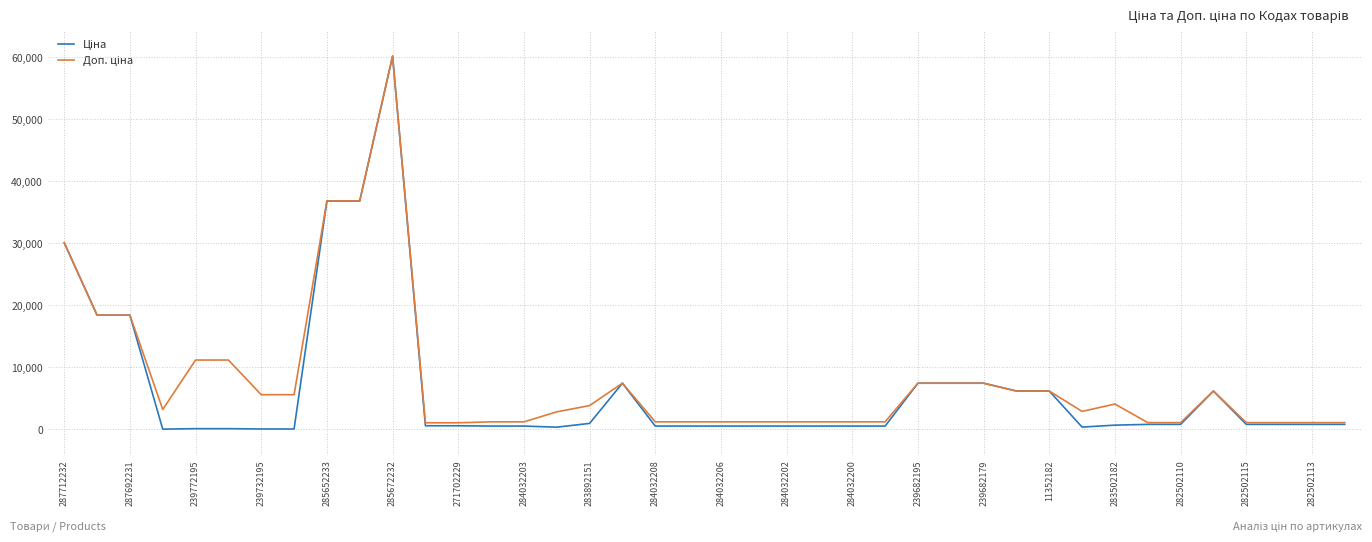

What is the greatest value displayed?

60205.6